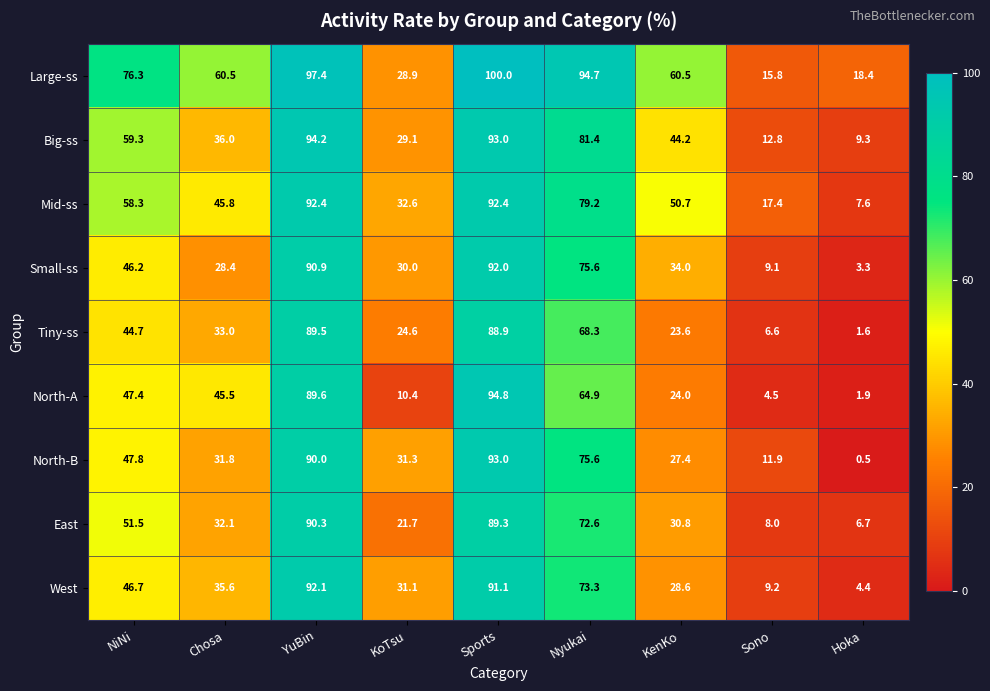

True or false: Tiny-ss has a value of 9.6 at KenKo.

False